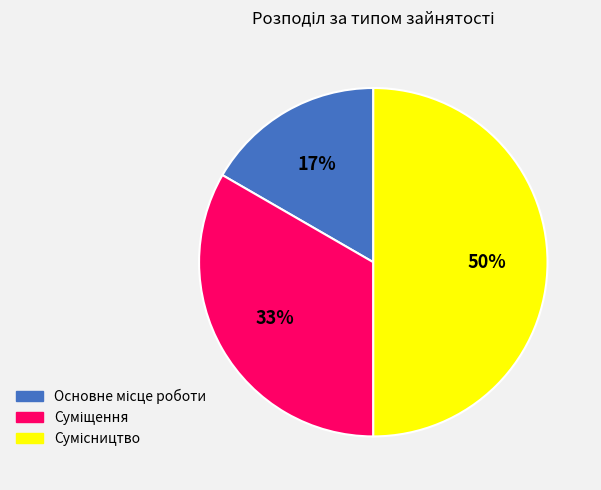

To the nearest percent, what is the average slice percentage?

33%